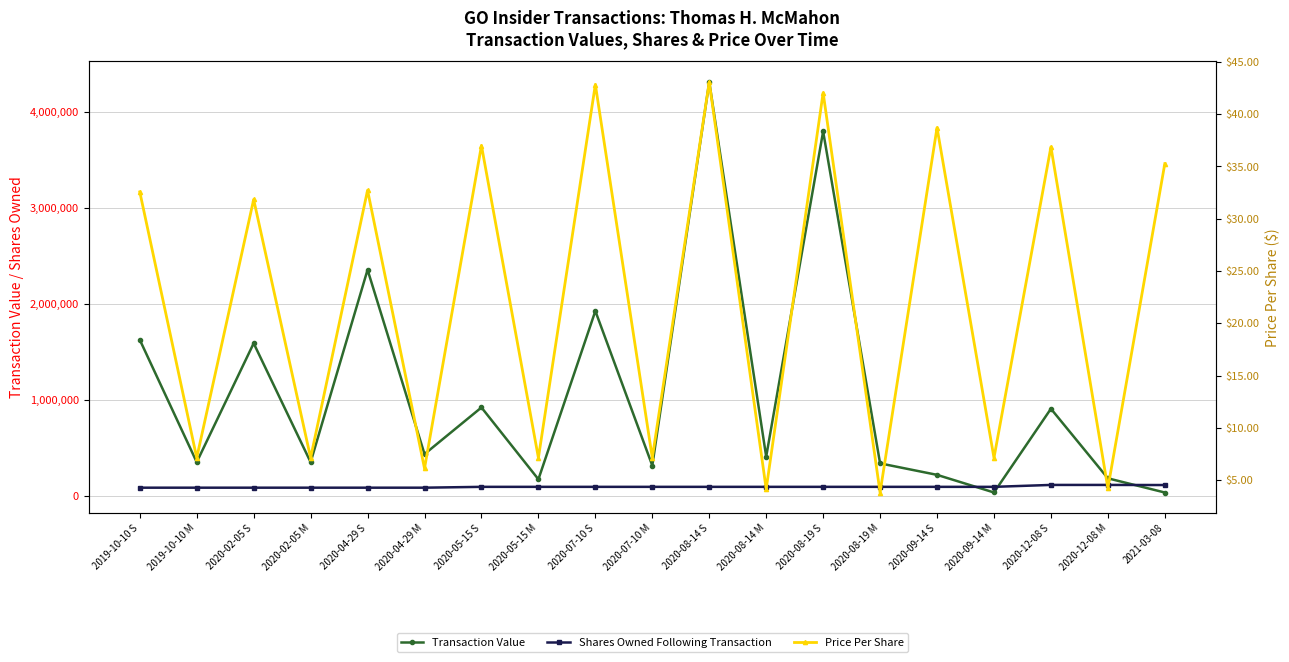

Which series has the largest range (max minus min)?

Transaction Value